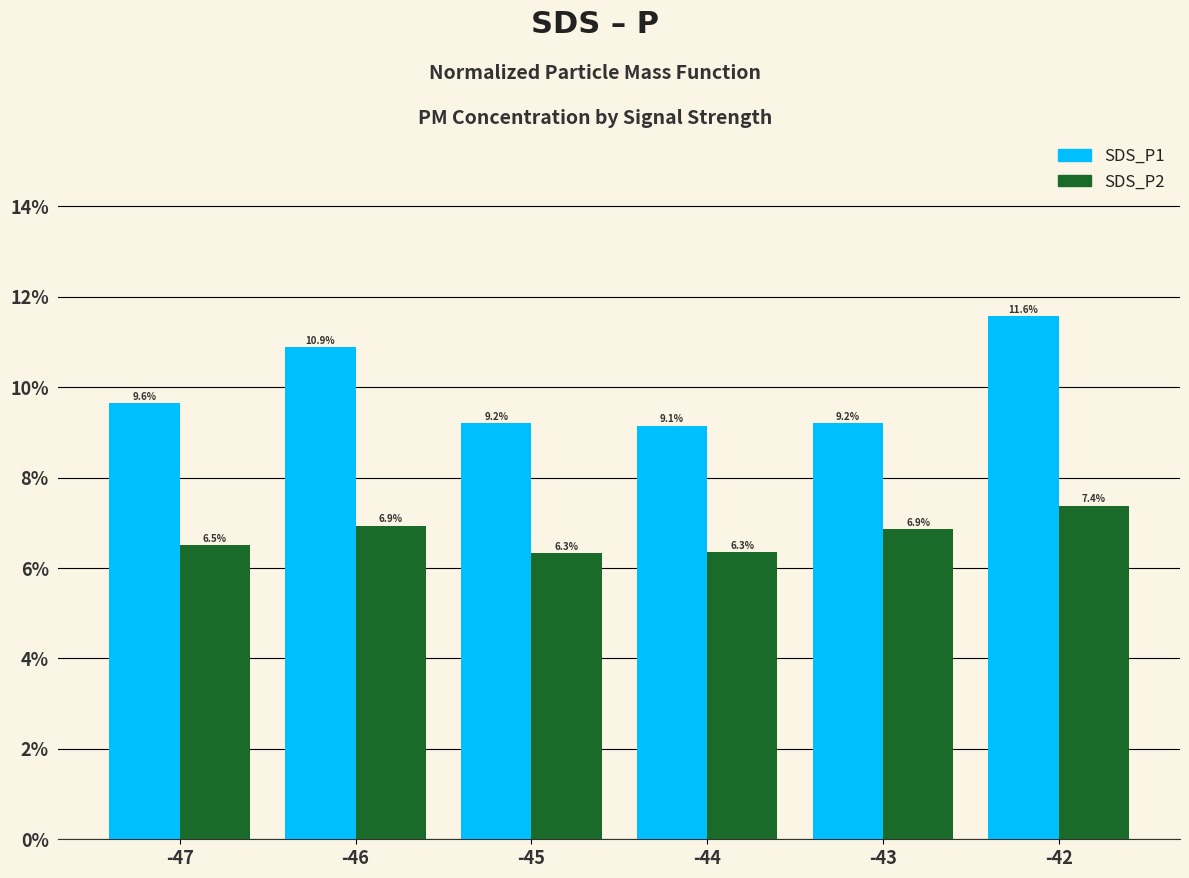

What is the total value across all series at -46?

0.2